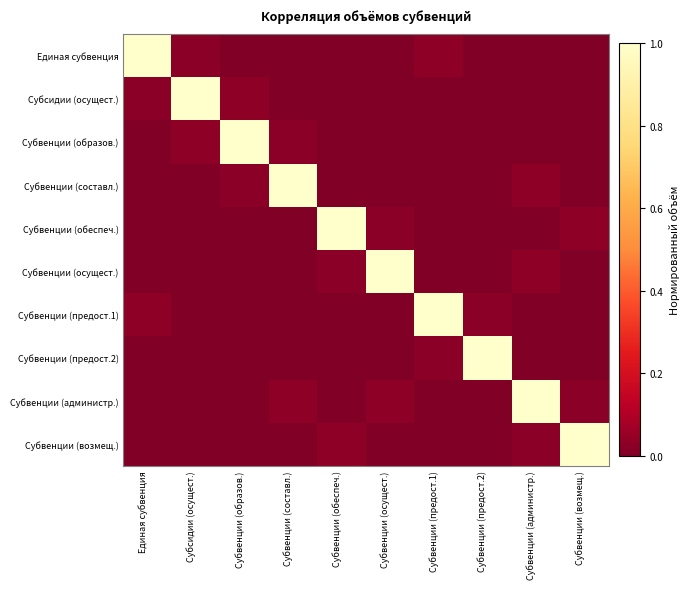

Which series has the widest spread of values?

Единая субвенция